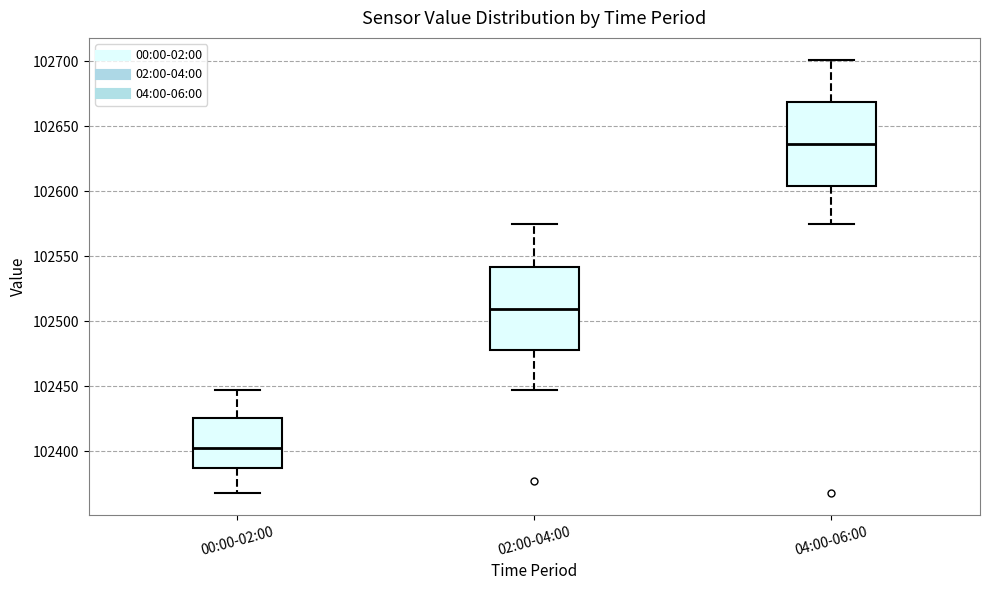

Where does the median line of the box for 04:00-06:00 sit on the y-axis? The values are not printed on the chart, so give them approximately, as read against the axis.

102635